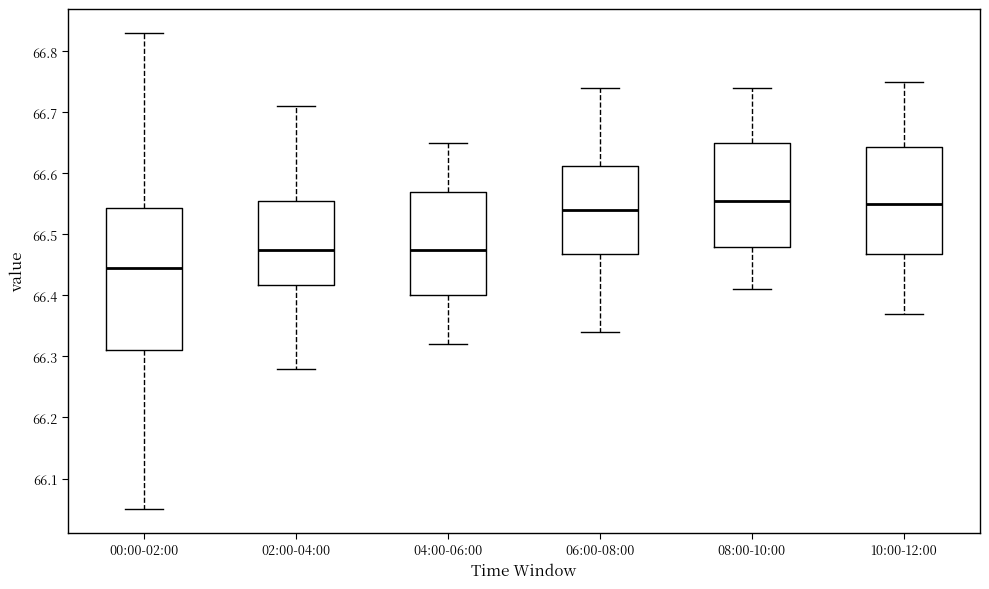

Reading left to right, read every box against the y-axis: the position of its median line, the range the box covers, and the ends of its whiskers. The values are not printed on the chart, so give them approximately, as read against the axis.

00:00-02:00: median 66.45, box 66.31 to 66.54, whiskers 66.05 to 66.83
02:00-04:00: median 66.48, box 66.42 to 66.56, whiskers 66.28 to 66.71
04:00-06:00: median 66.48, box 66.40 to 66.57, whiskers 66.32 to 66.65
06:00-08:00: median 66.54, box 66.47 to 66.61, whiskers 66.34 to 66.74
08:00-10:00: median 66.56, box 66.48 to 66.65, whiskers 66.41 to 66.74
10:00-12:00: median 66.55, box 66.47 to 66.64, whiskers 66.37 to 66.75